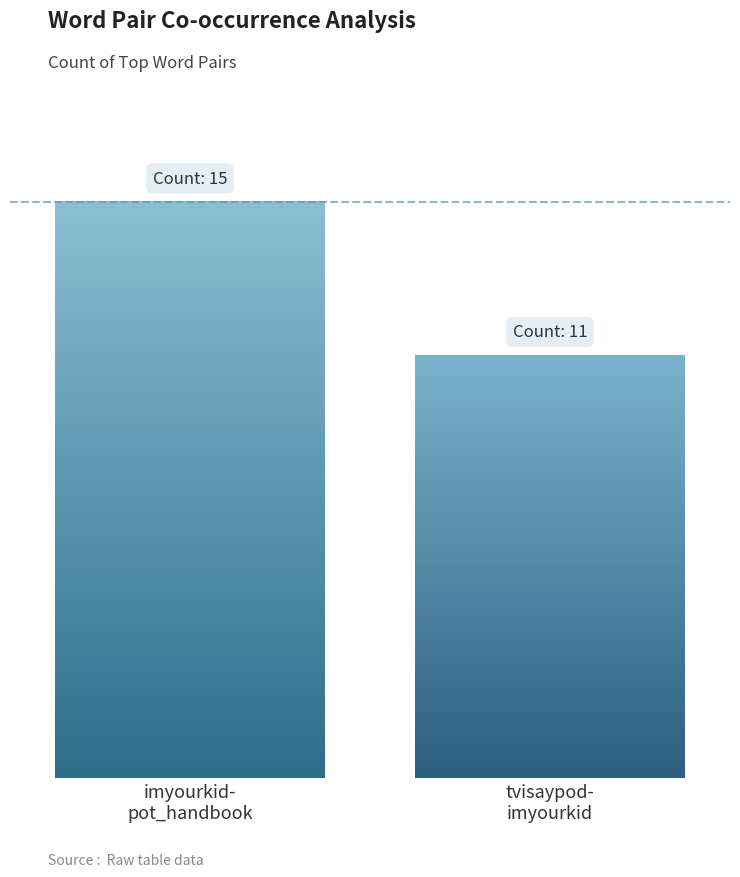

What is the maximum value shown in the chart?

15